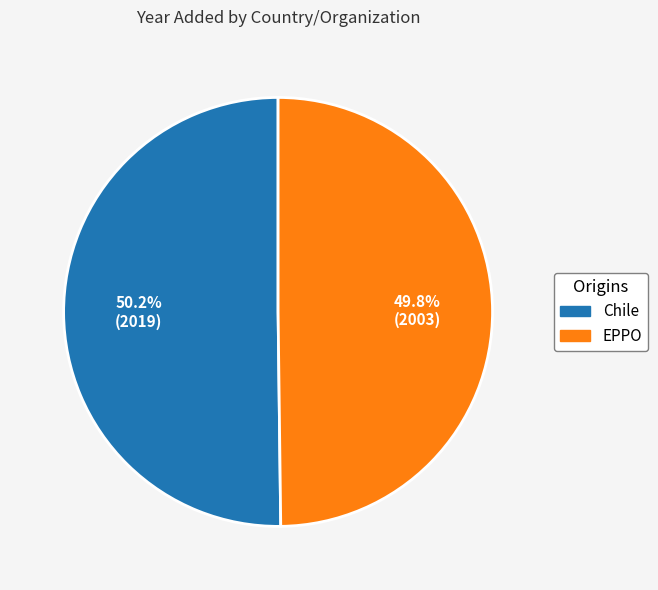

The Chile slice represents 50% of the pie. True or false?

True